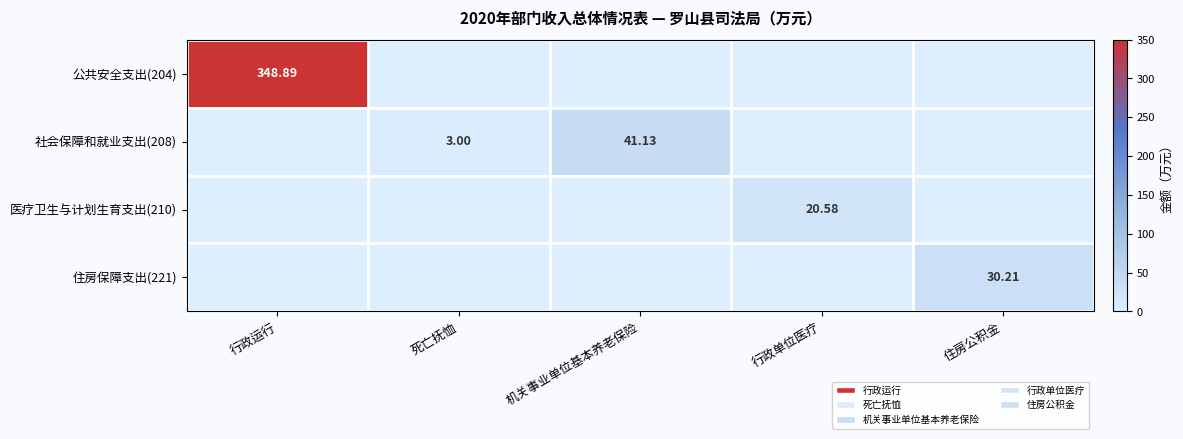

Between 住房公积金 and 行政单位医疗, which is larger?

住房公积金